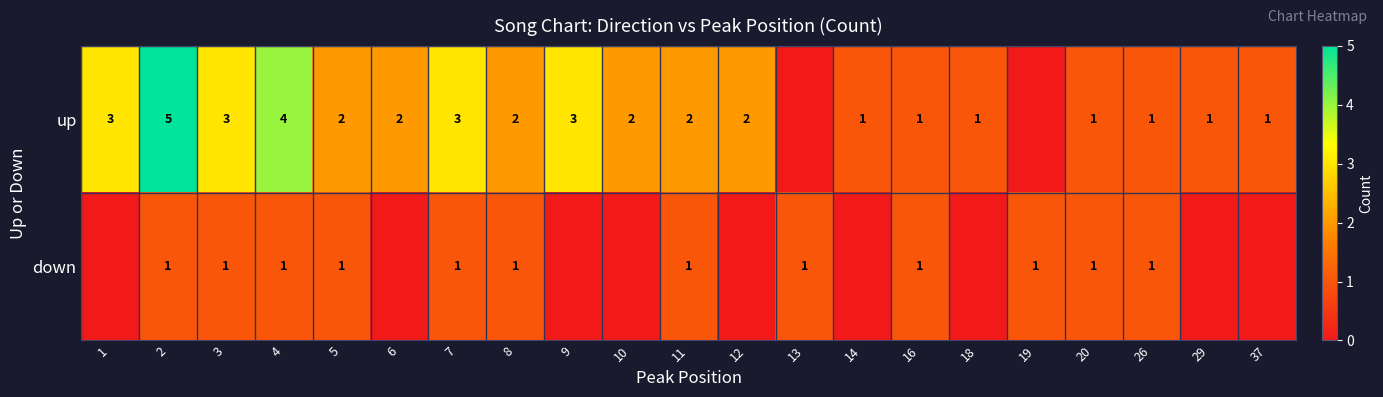

What is the sum of the up values at 10 and 14?

3